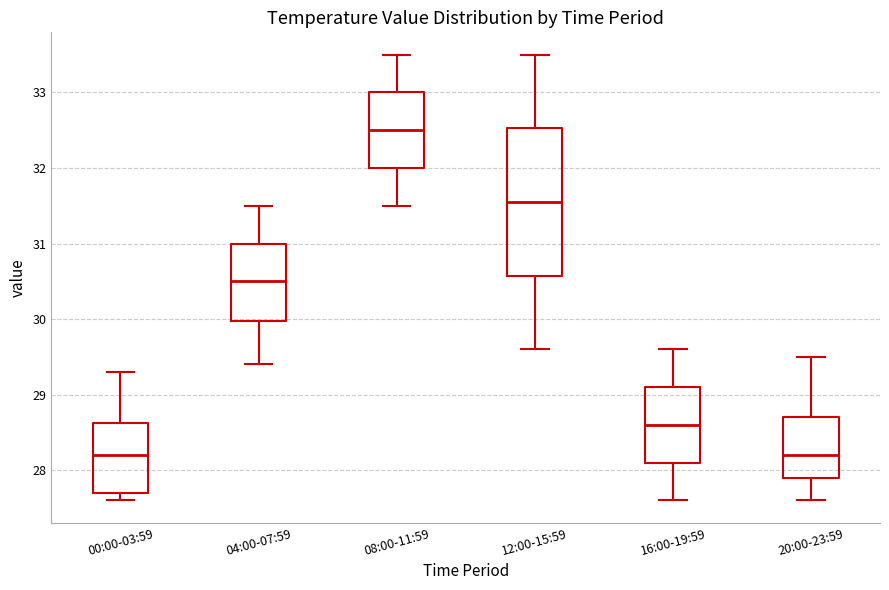

Reading left to right, read every box against the y-axis: the position of its median line, the range the box covers, and the ends of its whiskers. The values are not printed on the chart, so give them approximately, as read against the axis.

00:00-03:59: median 28.2, box 27.7 to 28.6, whiskers 27.6 to 29.3
04:00-07:59: median 30.5, box 30.0 to 31.0, whiskers 29.4 to 31.5
08:00-11:59: median 32.5, box 32.0 to 33.0, whiskers 31.5 to 33.5
12:00-15:59: median 31.6, box 30.6 to 32.5, whiskers 29.6 to 33.5
16:00-19:59: median 28.6, box 28.1 to 29.1, whiskers 27.6 to 29.6
20:00-23:59: median 28.2, box 27.9 to 28.7, whiskers 27.6 to 29.5